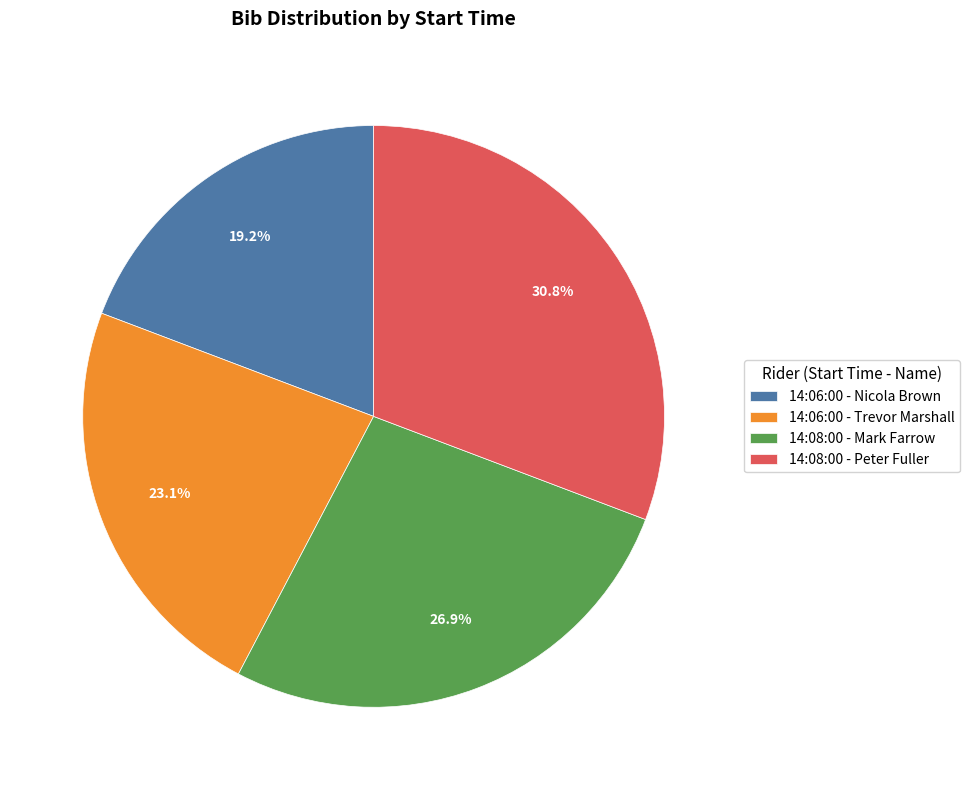

What is the largest slice in the pie chart?

14:08:00 - Peter Fuller